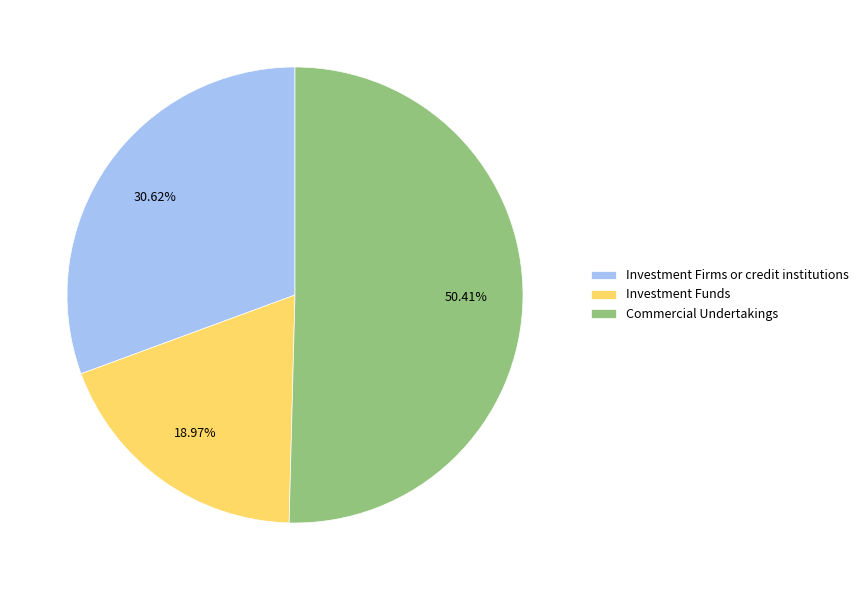

To the nearest percent, what is the average slice percentage?

33%